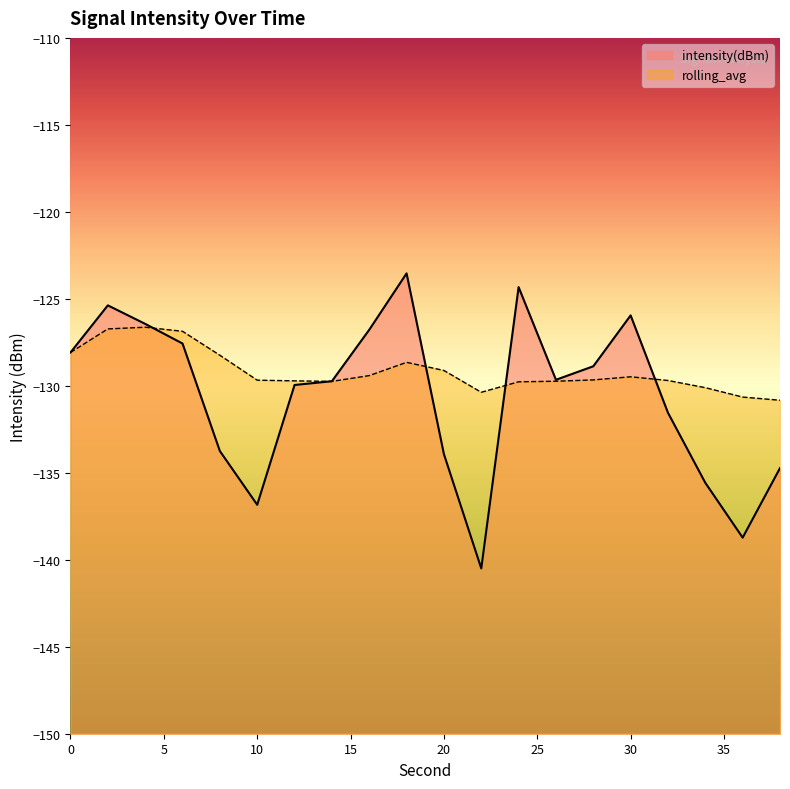

List the labels in order of intensity(dBm) value, smallest first.

22, 36, 10, 34, 38, 20, 8, 32, 12, 14, 26, 28, 0, 6, 16, 4, 30, 2, 24, 18